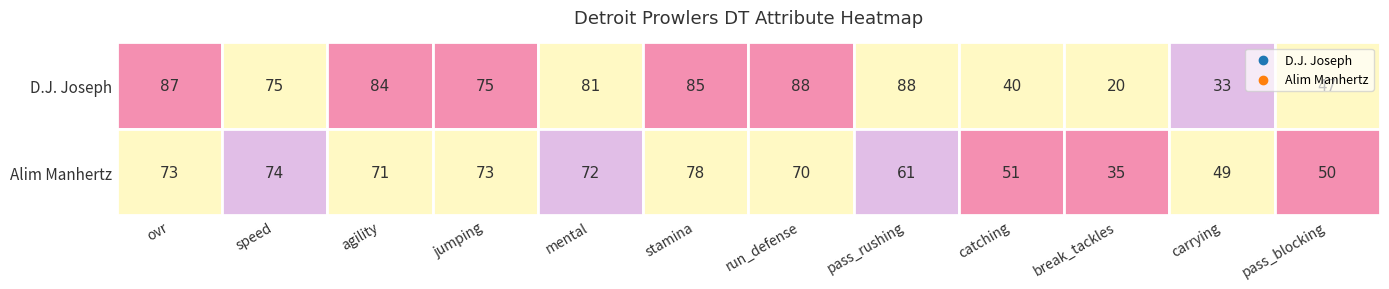

What is the sum of the D.J. Joseph values at carrying and pass_blocking?

80